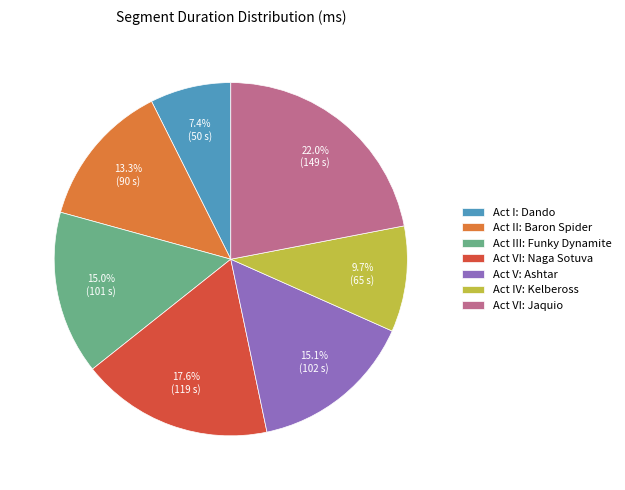

Combined, what portion of the pie is Act VI: Naga Sotuva and Act III: Funky Dynamite?

32.6%